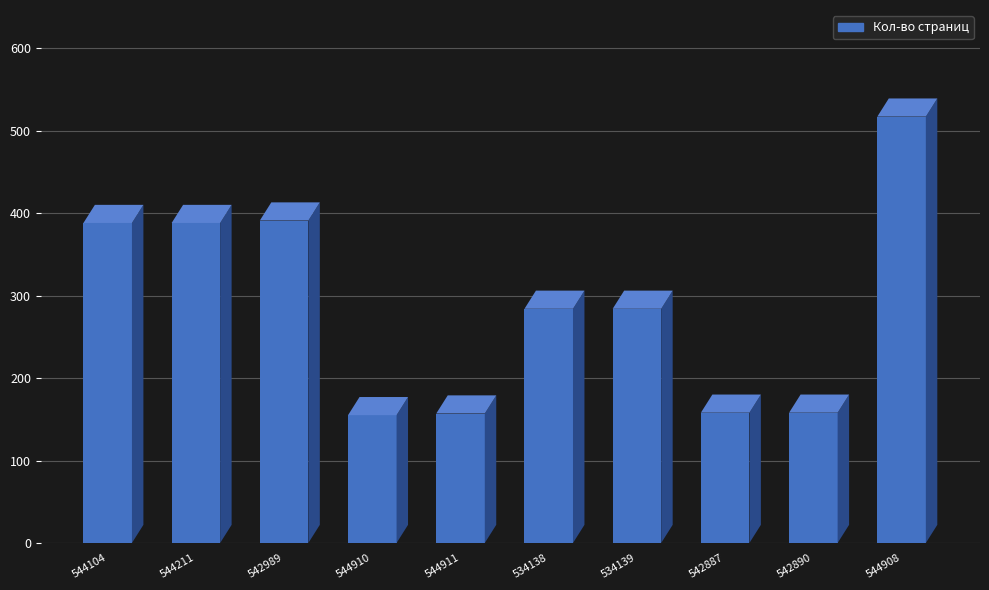

True or false: the data shows 217 at 544910.

False